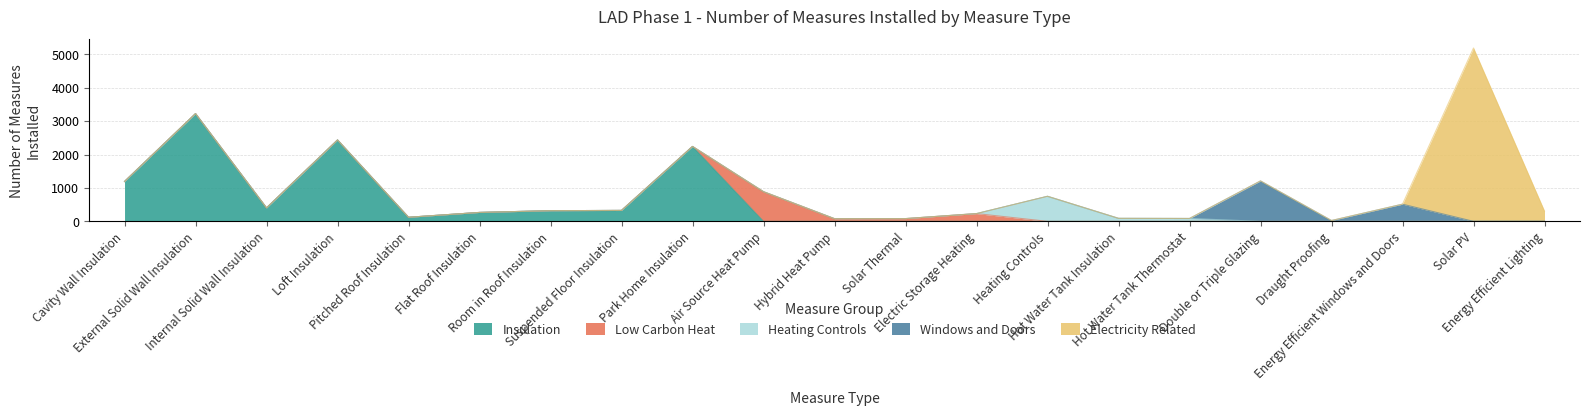

The value of Insulation at Draught Proofing is 0. True or false?

True